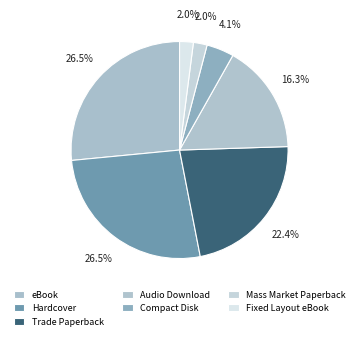

Count the number of slices in the pie.

7